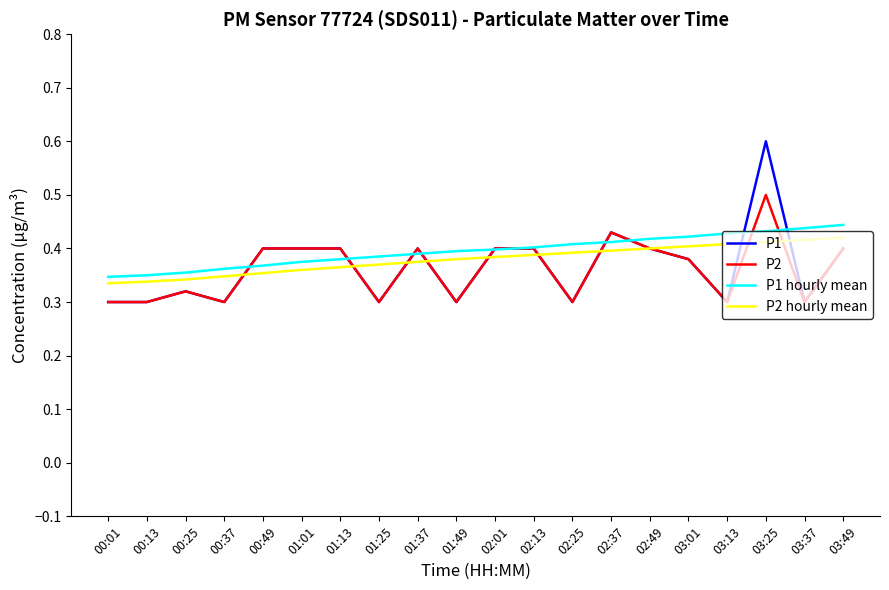

How many lines are shown in the chart?

4